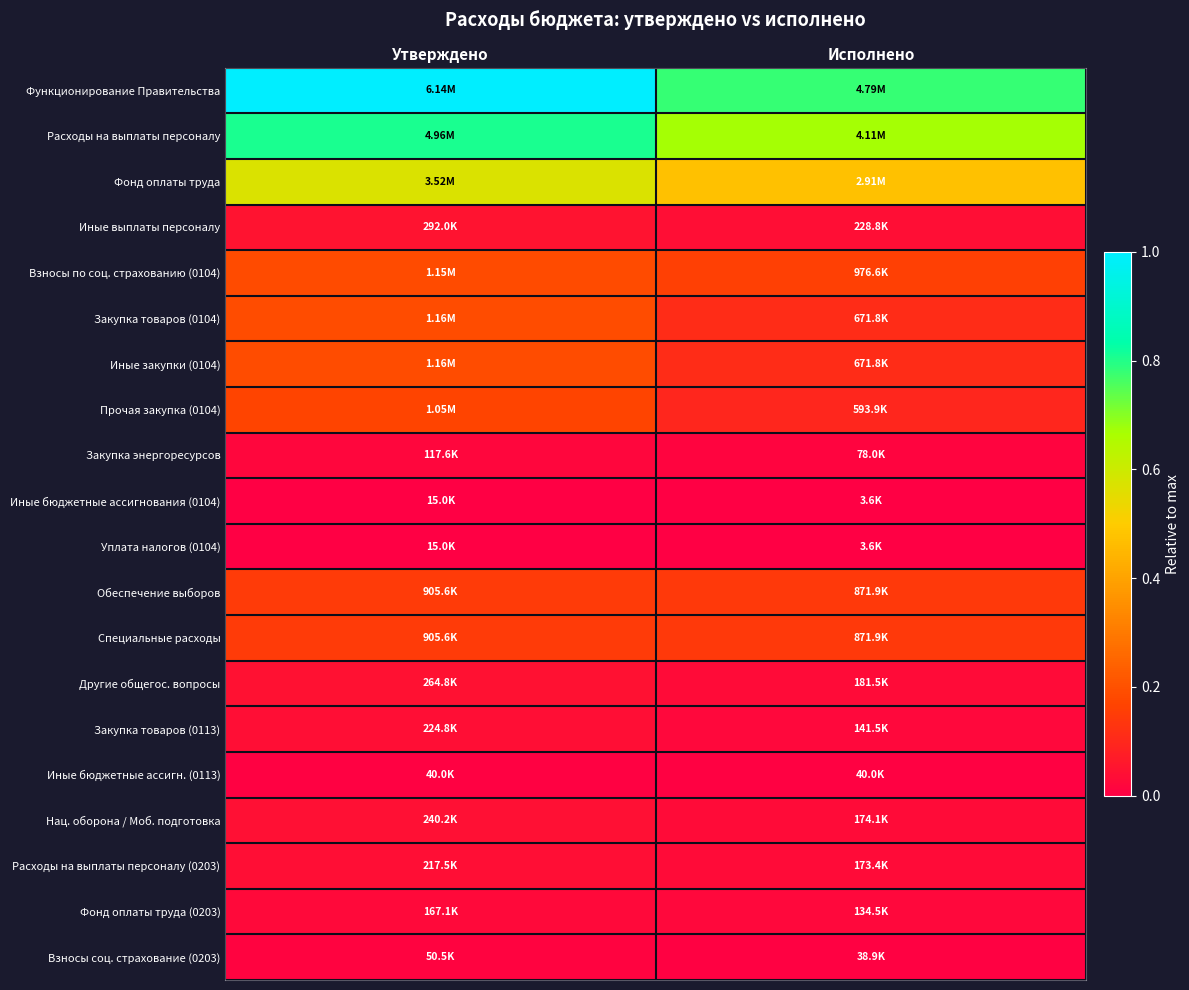

At how many categories does at least one series exceed 0?

2